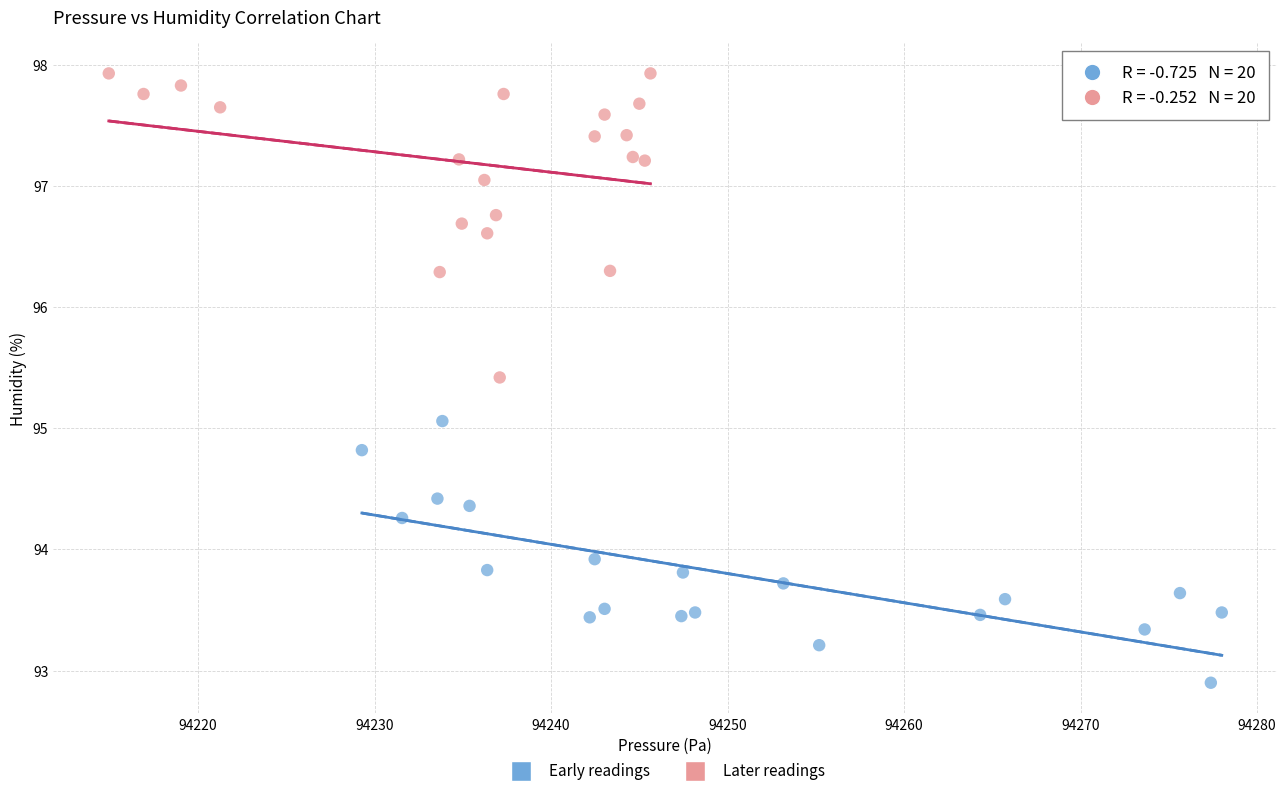

Which series reaches the minimum Y coordinate?

Early readings